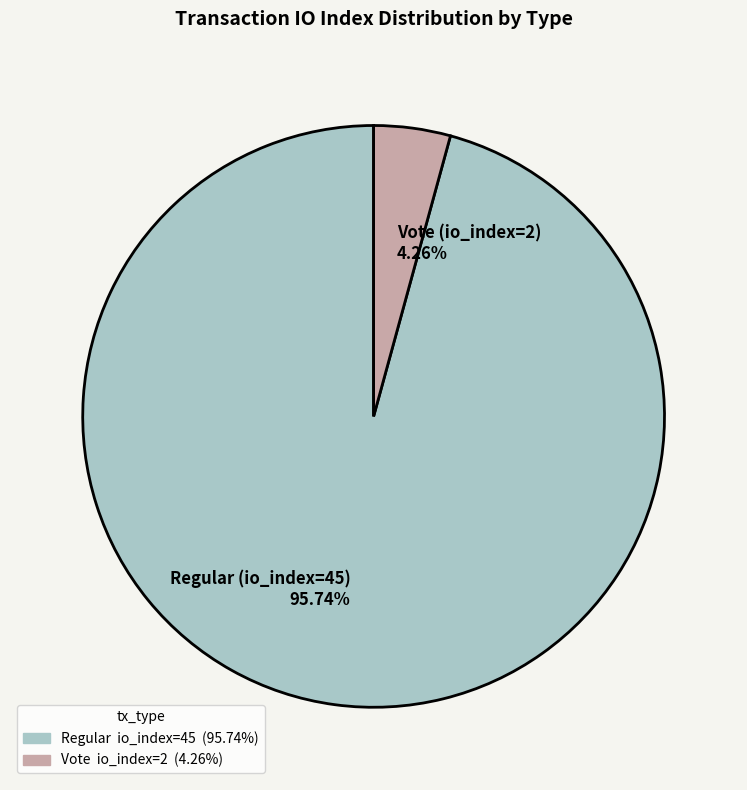

Does Regular (io_index=45) represent more than half of the total?

Yes